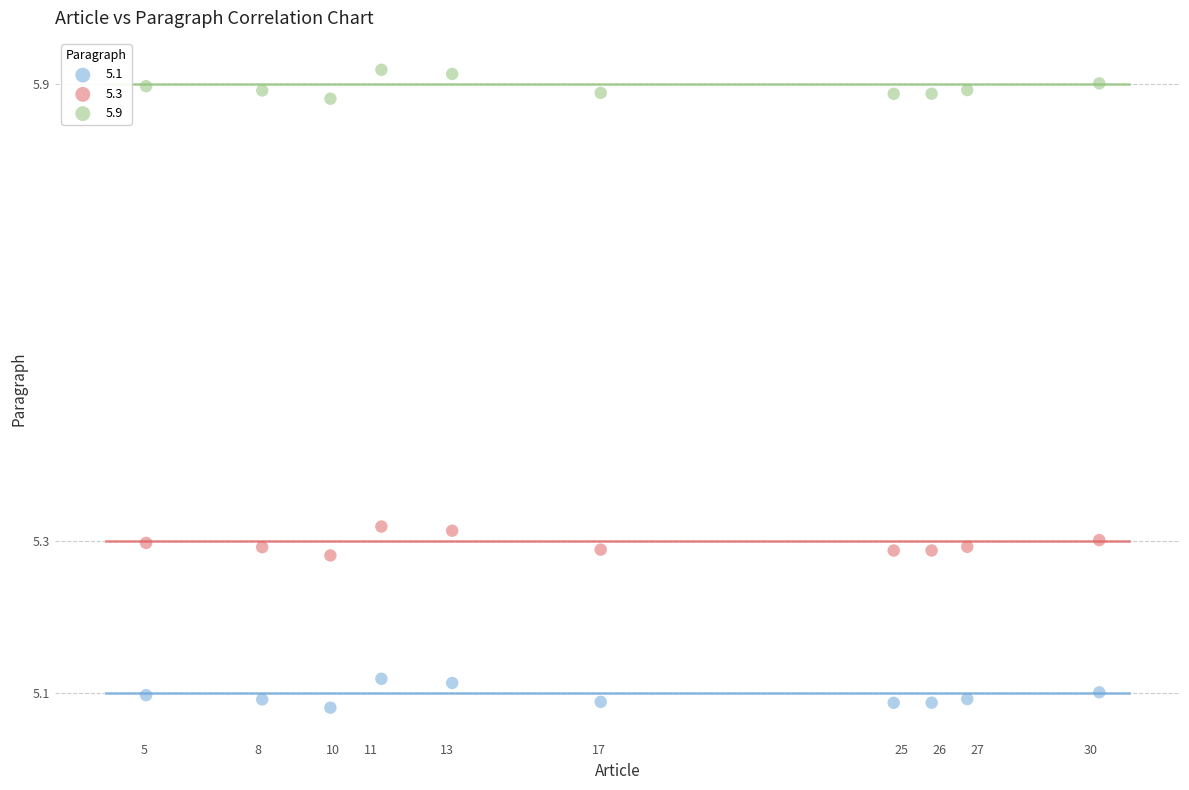

What is the X range (max minus min) for the scatter plot?

25.2